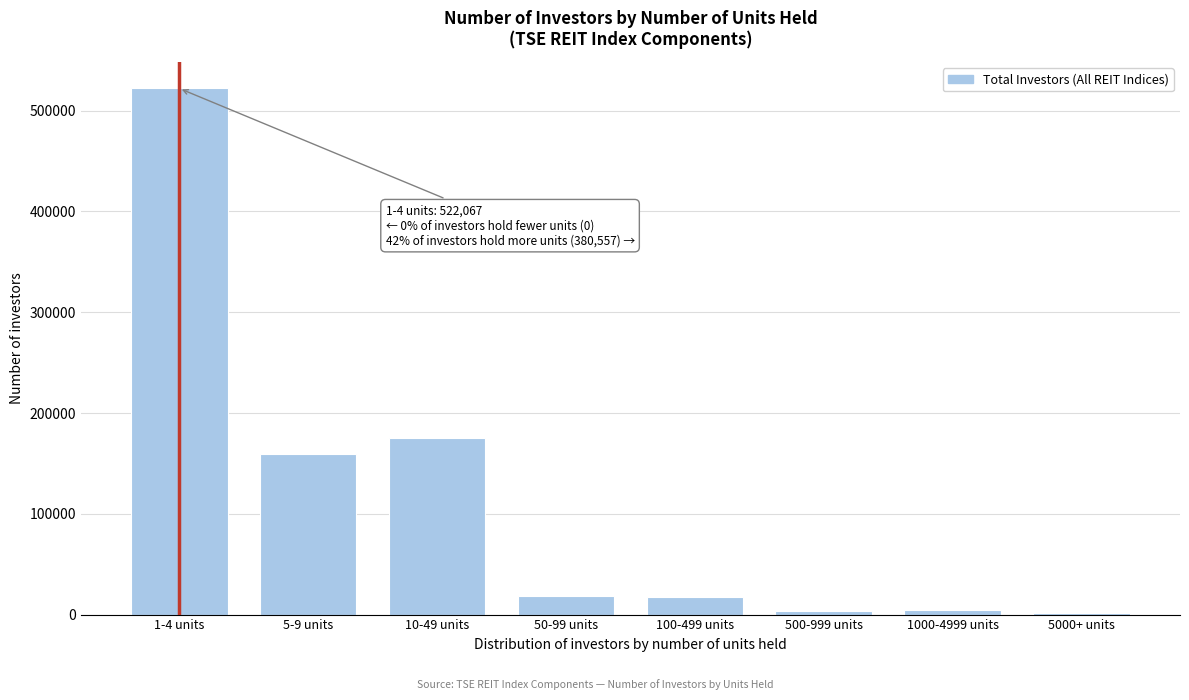

What is the label of the 1st bar from the left?

1-4 units